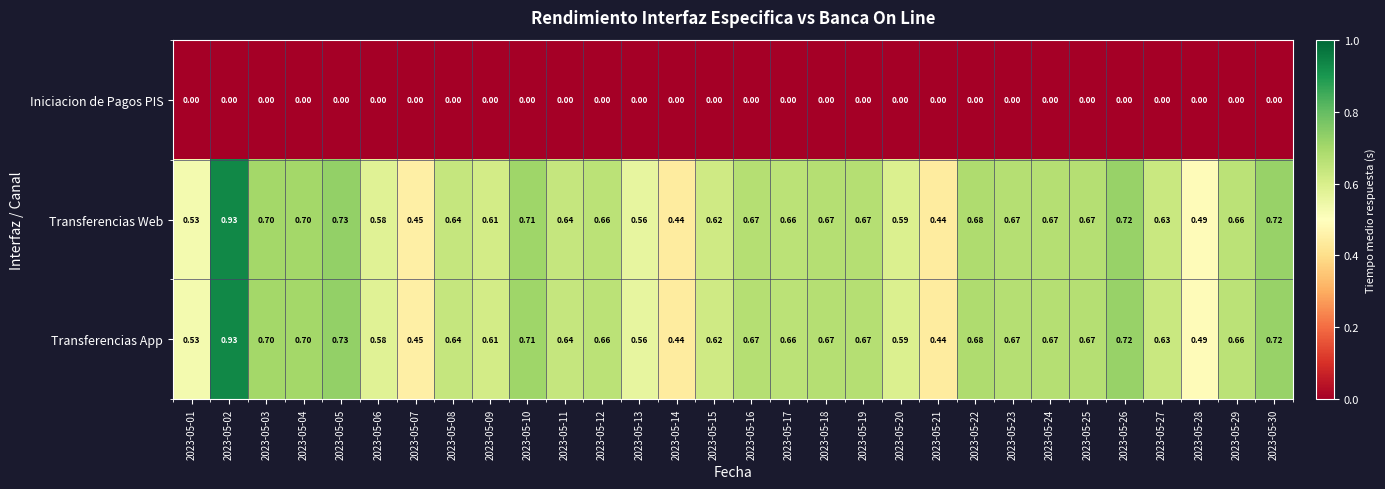

What is the total value across all series at 2023-05-28?

1.0